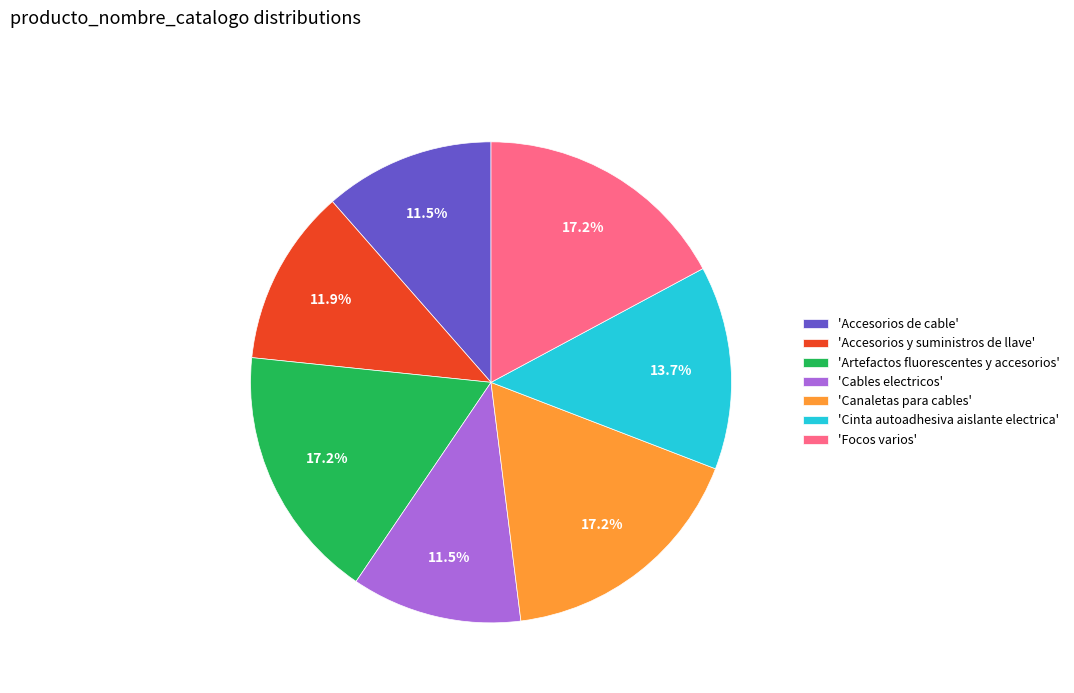

What is the ratio of the value at 'Cables electricos' to the value at 'Canaletas para cables'?

0.7